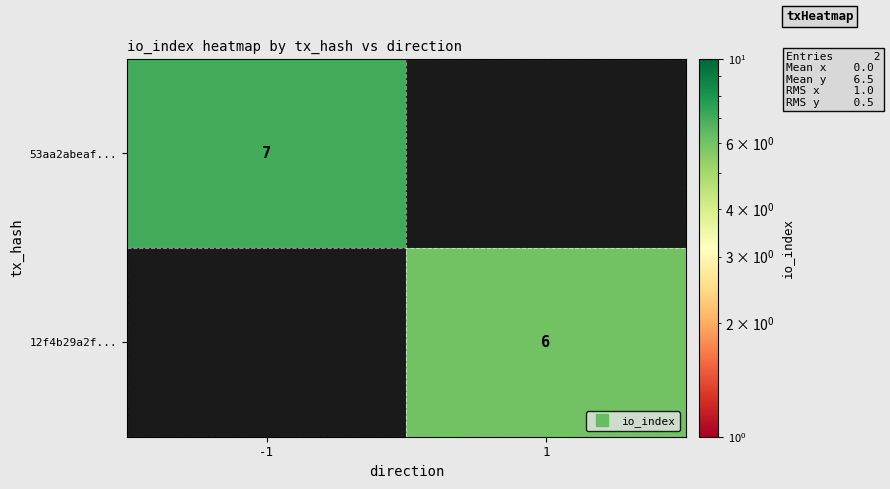

The value of 53aa2abeaf... at -1 is 12. True or false?

False